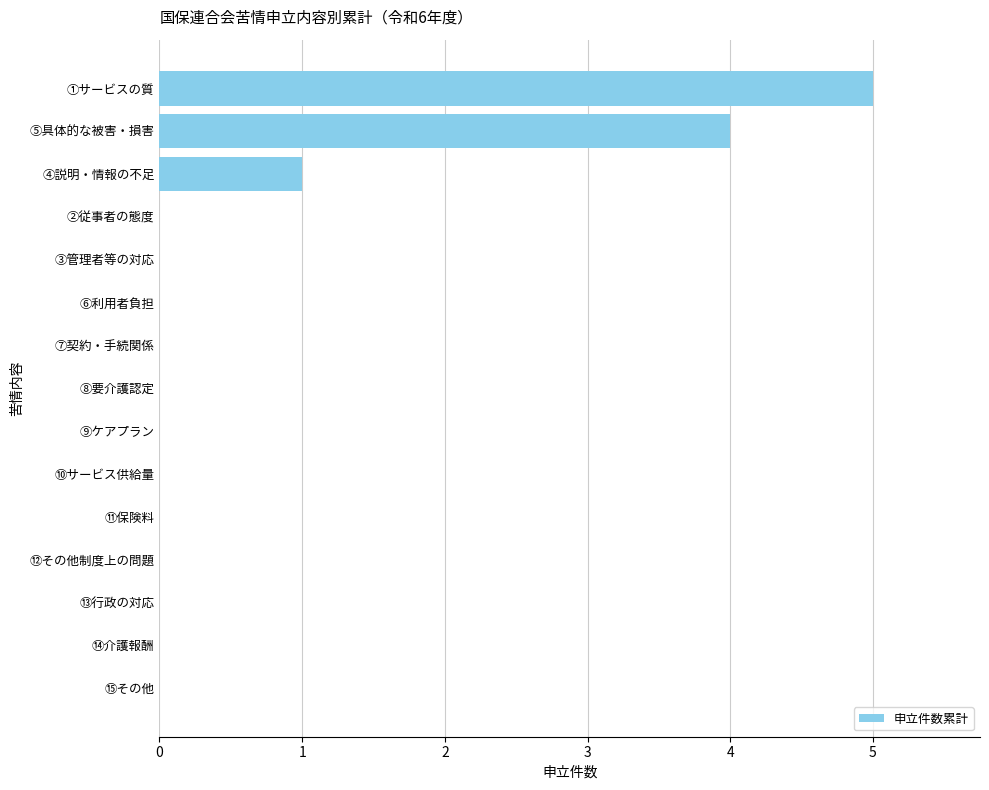

What is the greatest value displayed?

5